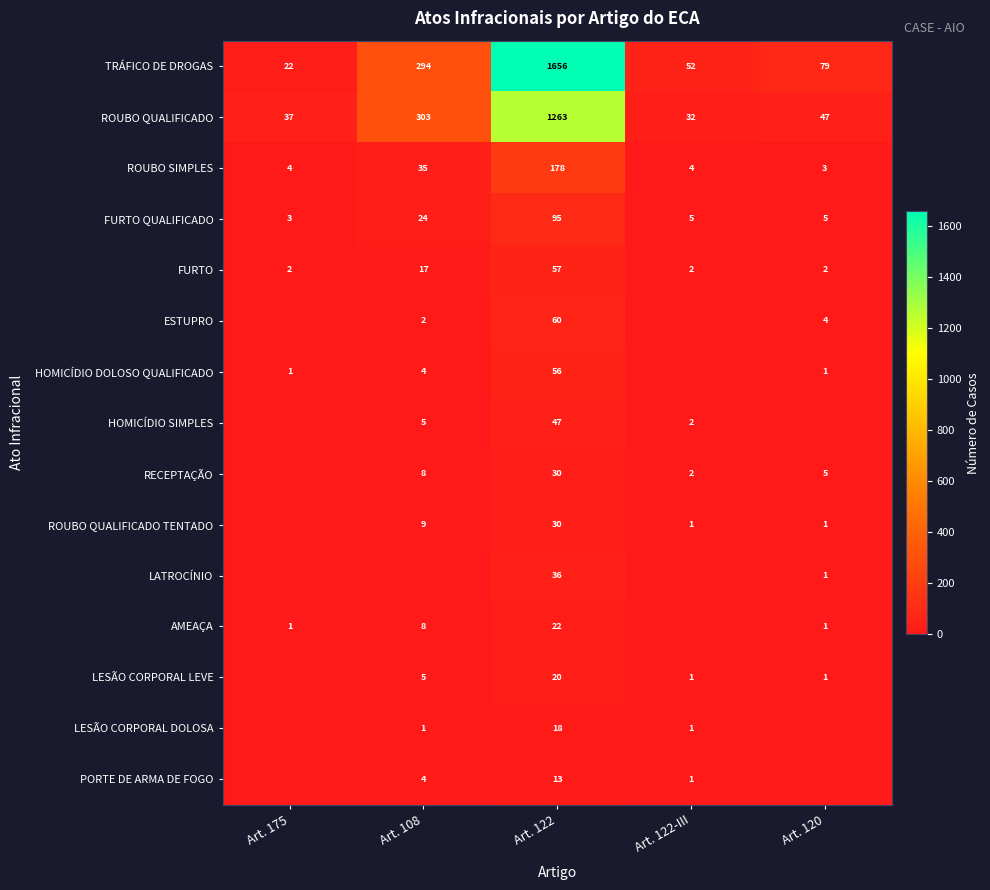

The ESTUPRO series shows 4 at Art. 120. True or false?

True